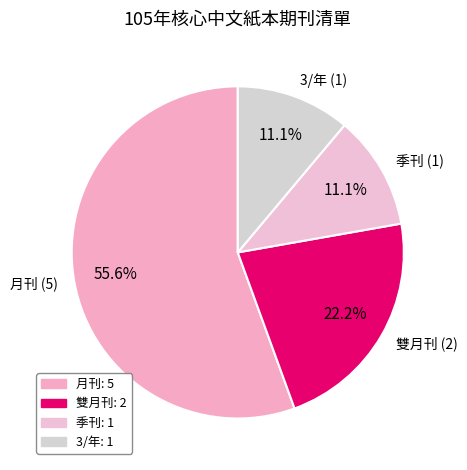

What percentage do 季刊 (1) and 月刊 (5) together represent?

66.7%